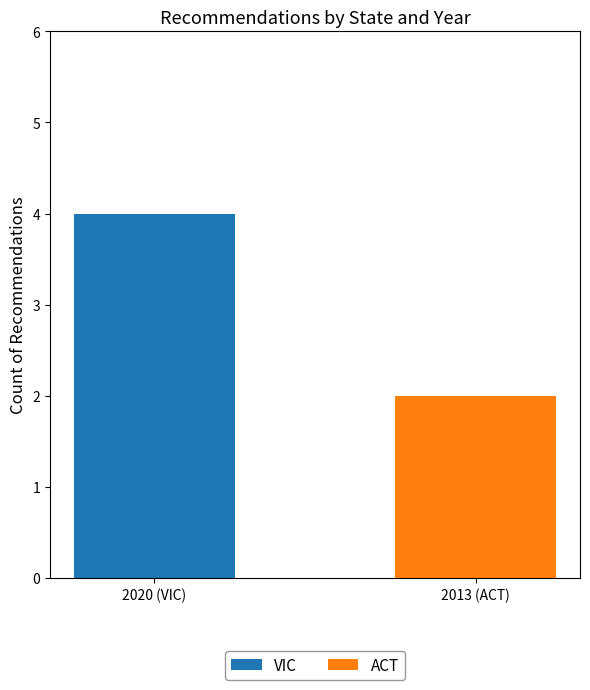

What is the maximum value for VIC?

4